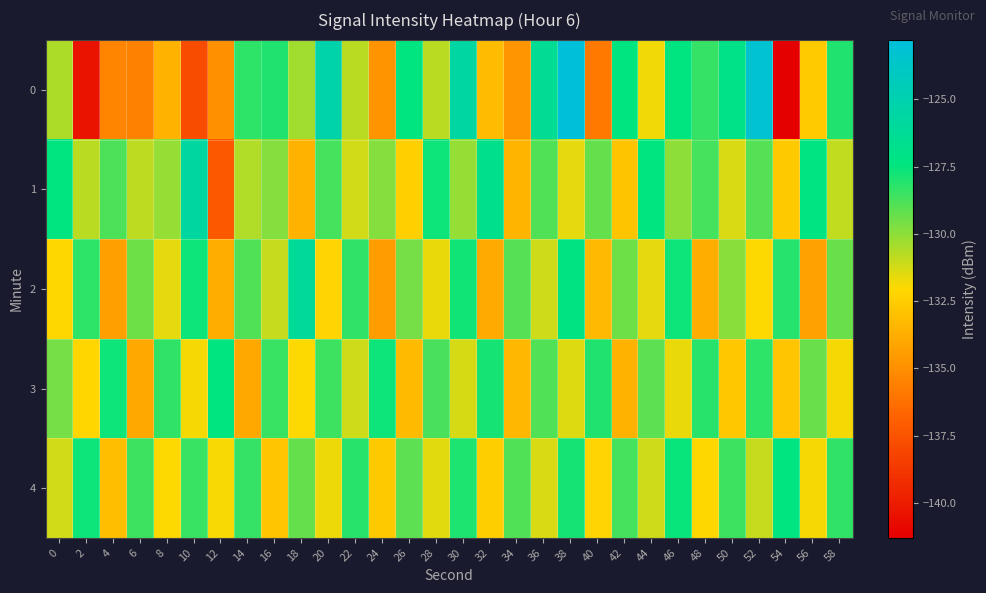

What is the difference between the highest and lowest values at 22?

3.1